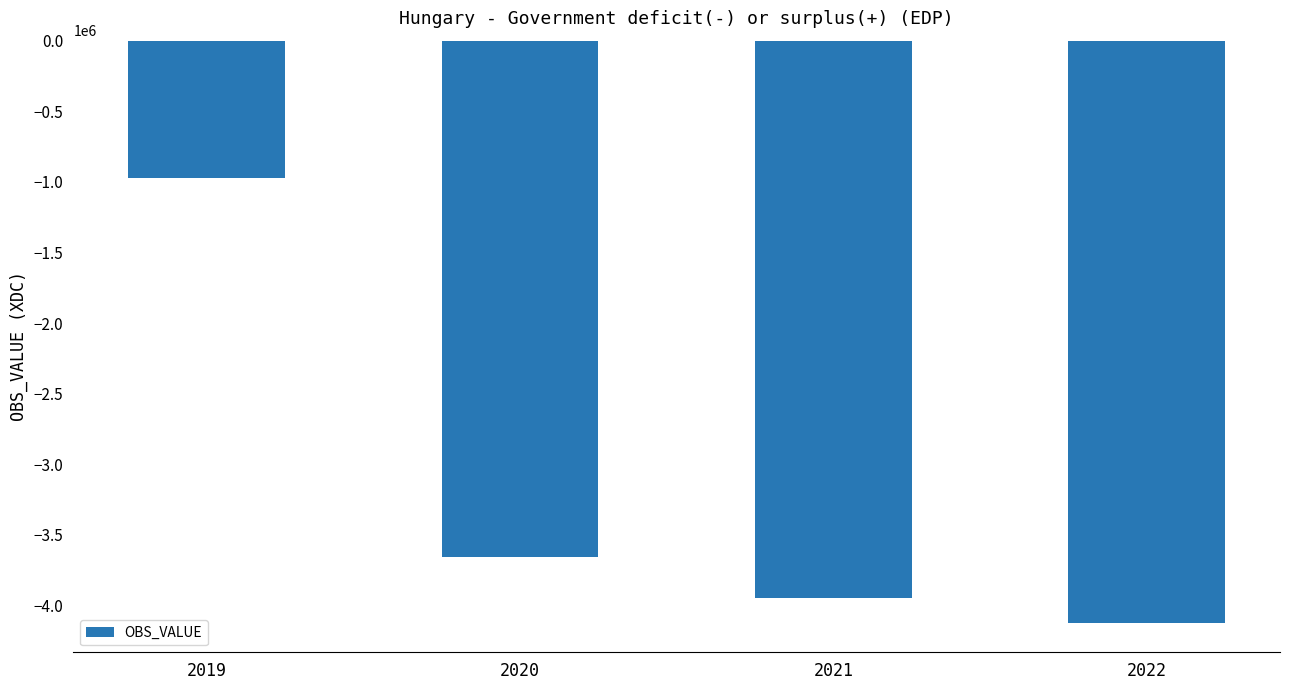

What is the sum of the values at 2021 and 2019?

-4926016.8